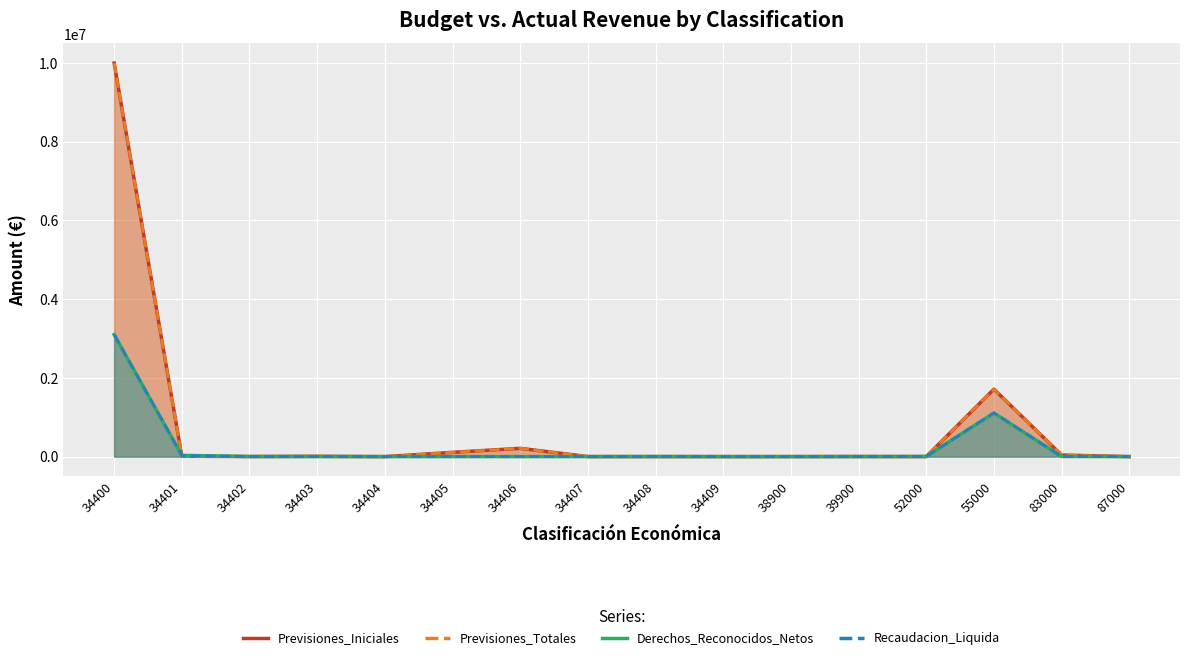

Which series has the largest total across all categories?

Previsiones_Iniciales